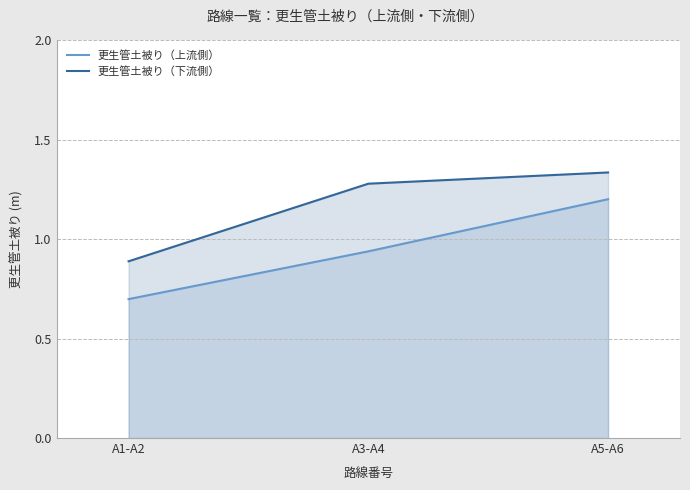

Is it true that 更生管土被り（上流側） equals 1.2 at A5-A6?

True